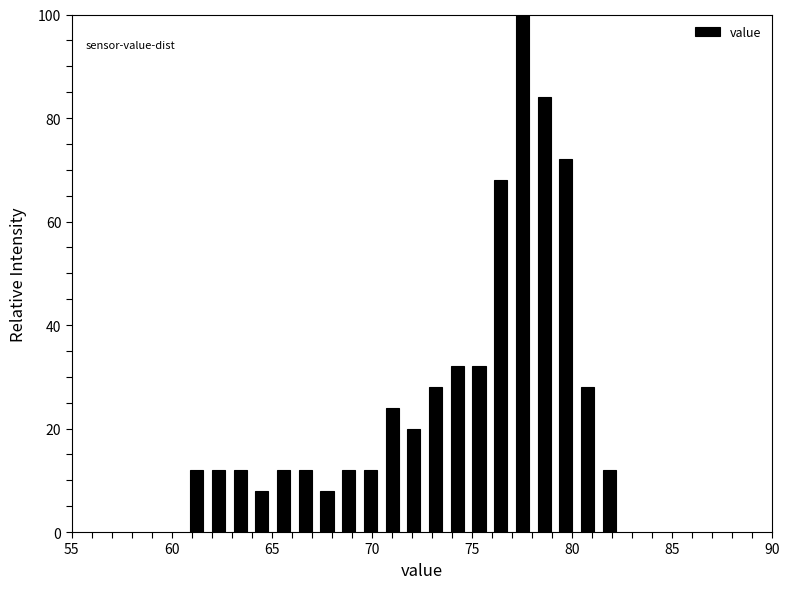

Around what value on the x-axis is the tallest bar? Give the approximate position of its centre, as read against the axis.

77.5